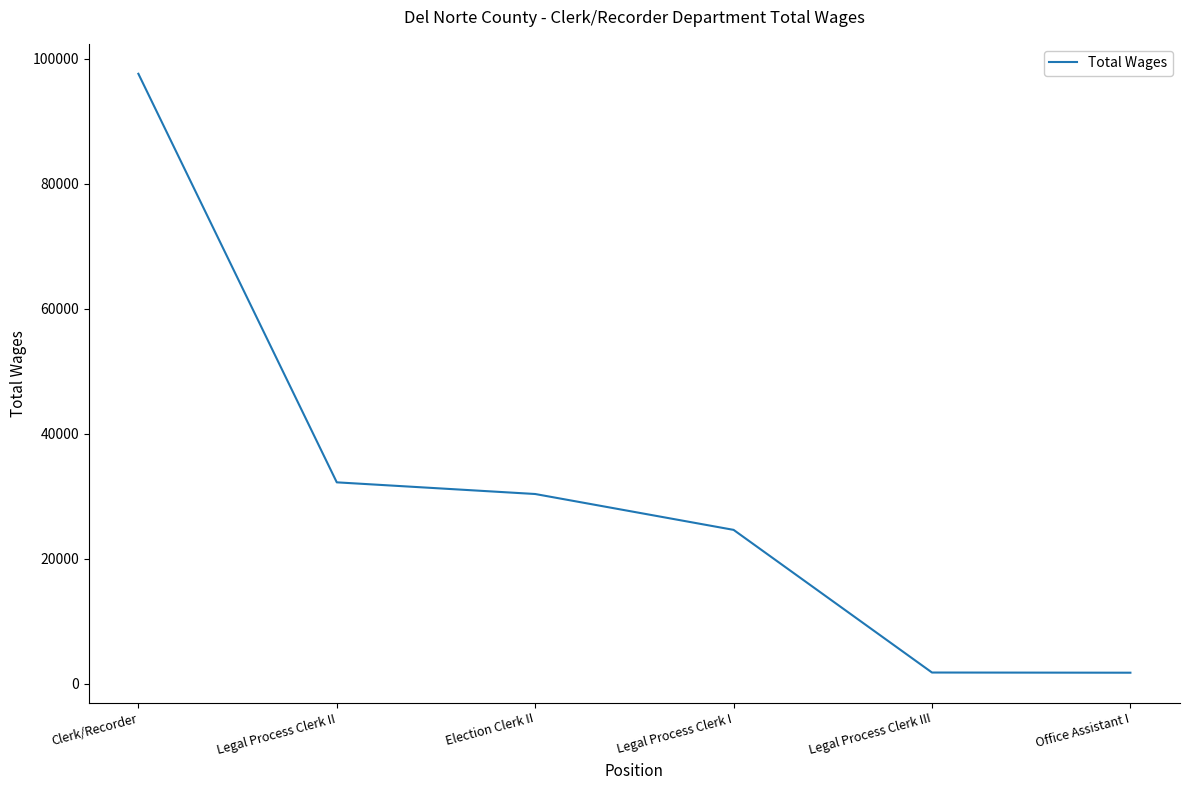

What position from the right is Legal Process Clerk I?

3